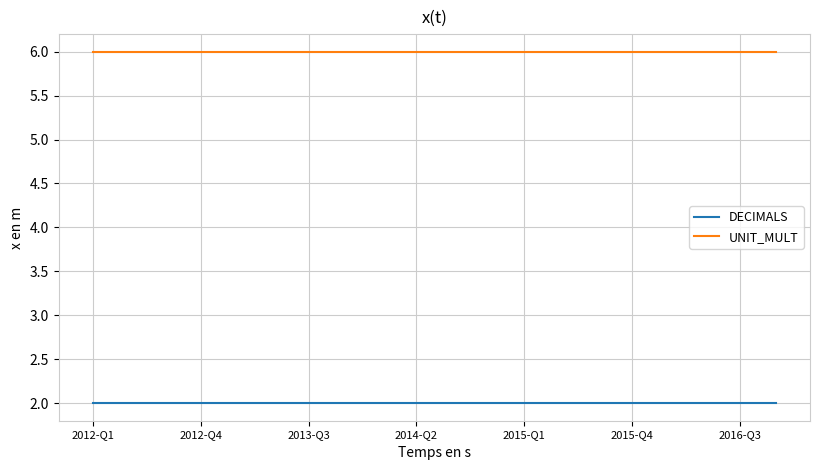

True or false: DECIMALS and UNIT_MULT cross at least once.

False